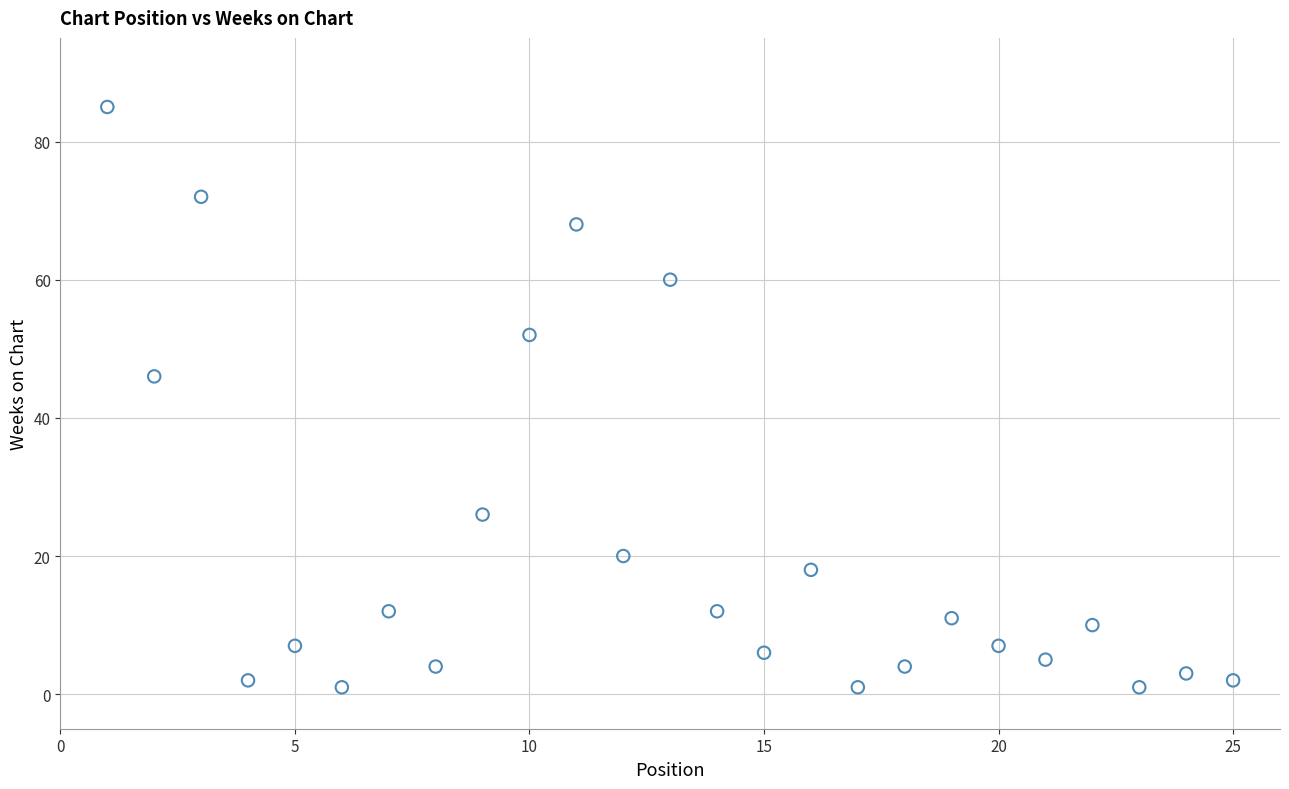

What is the range of Y values (max minus min)?

84